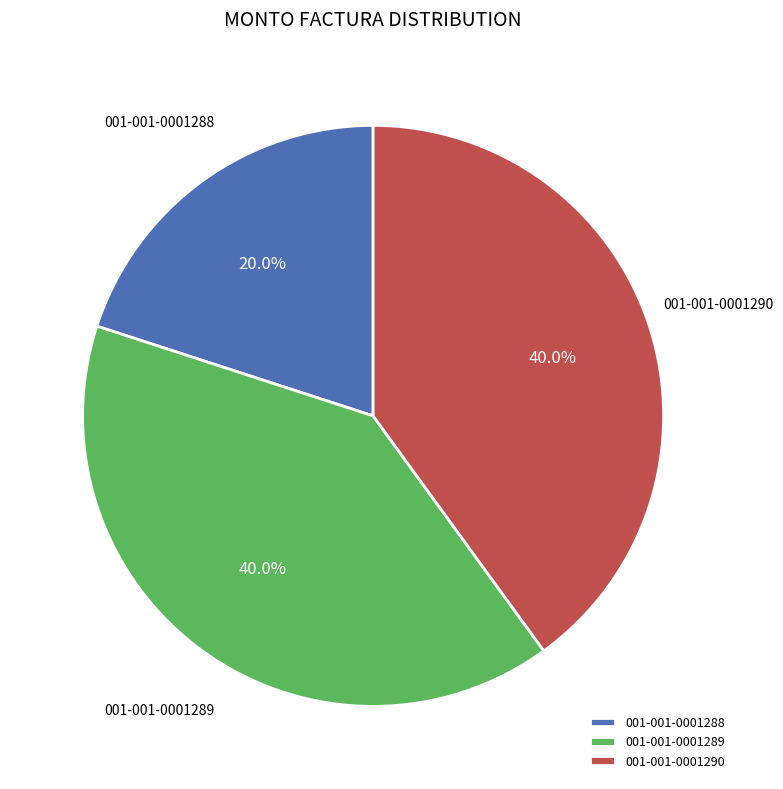

Does 001-001-0001289 account for over 50% of the chart?

No